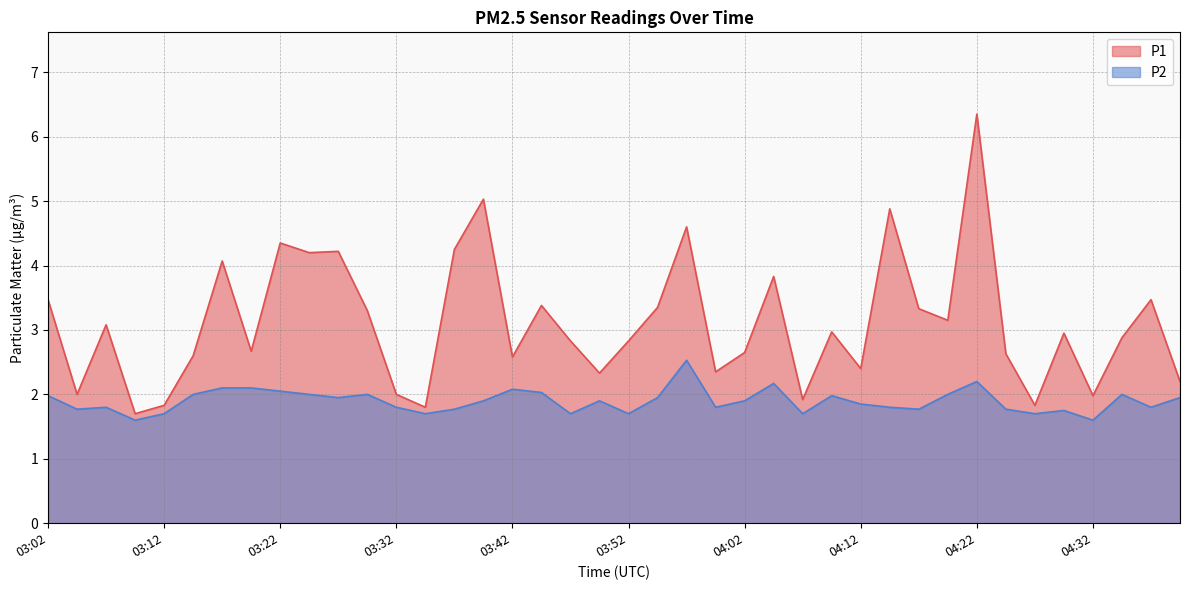

Between 03:52 and 03:17, which is larger?

03:17